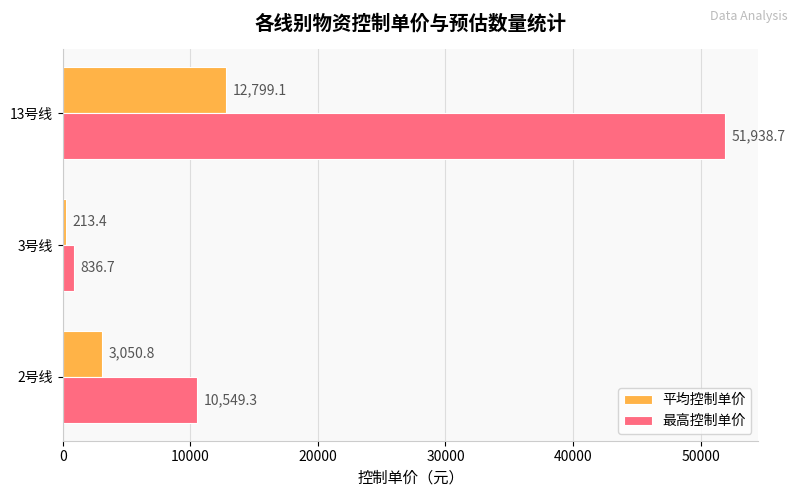

Which series has the widest spread of values?

最高控制单价